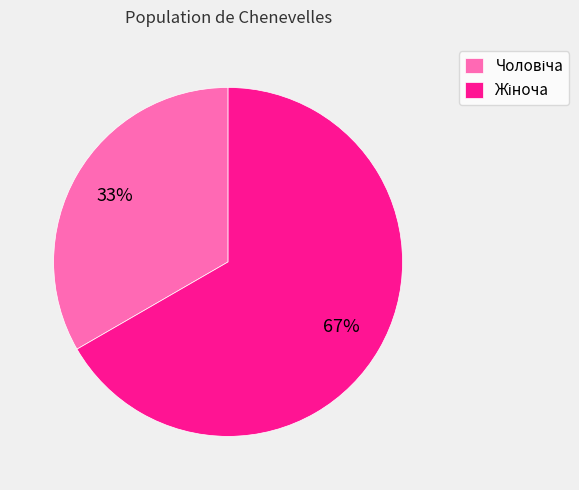

Is there any slice that represents more than half of the pie?

Yes